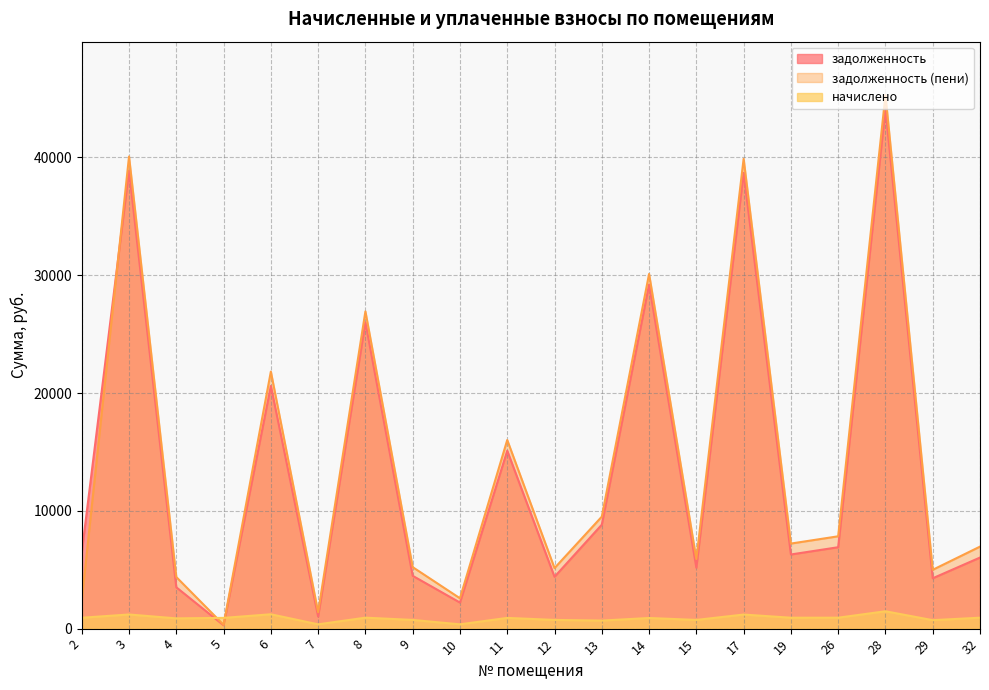

Reading left to right, list all the values displayed in this chart.

задолженность: 6467.8	38879.0	3510.0	284.0	20602.4	1027.4	25999.4	4482.2	2212.4	15102.6	4399.4	8822.0	29207.6	5172.4	38685.6	6295.0	6910.4	44136.7	4275.3	6033.7
задолженность (пени): 2385.1	40080.2	4380.5	324.3	21821.5	1392.0	26929.7	5221.2	2577.0	16013.0	5138.4	9505.2	30110.0	5911.4	39880.8	7221.3	7838.6	45298.8	4994.4	6961.9
начислено: 924.3	1201.2	870.5	912.3	1219.1	364.5	930.3	739.0	364.5	910.4	739.0	683.2	902.4	739.0	1195.2	926.3	928.3	1474.1	719.1	928.3